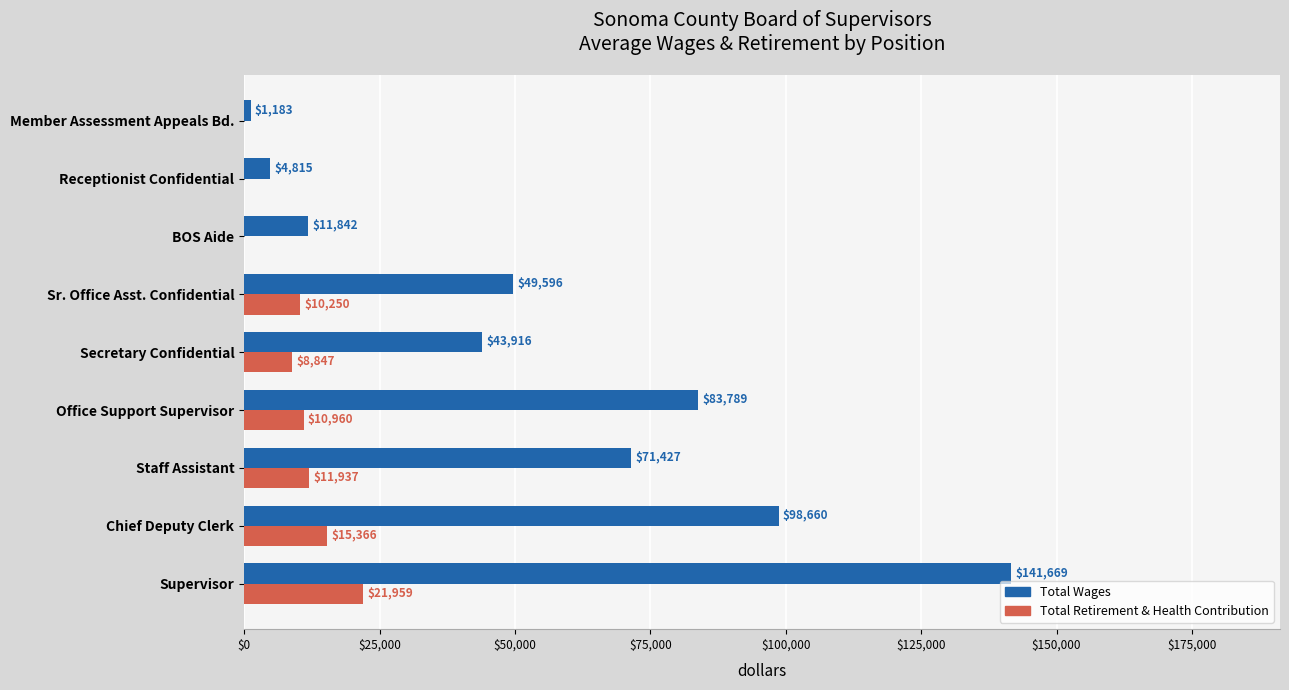

The Total Wages series shows 43915.5 at Secretary Confidential. True or false?

True